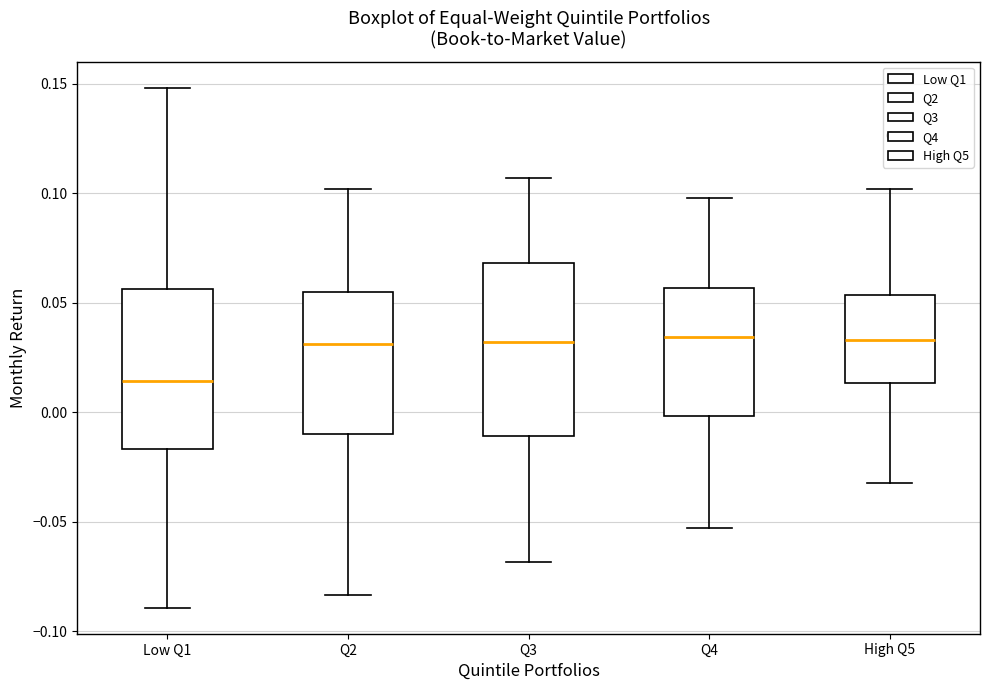

Which box is the tallest, from its lower edge to its upper edge?

Q3